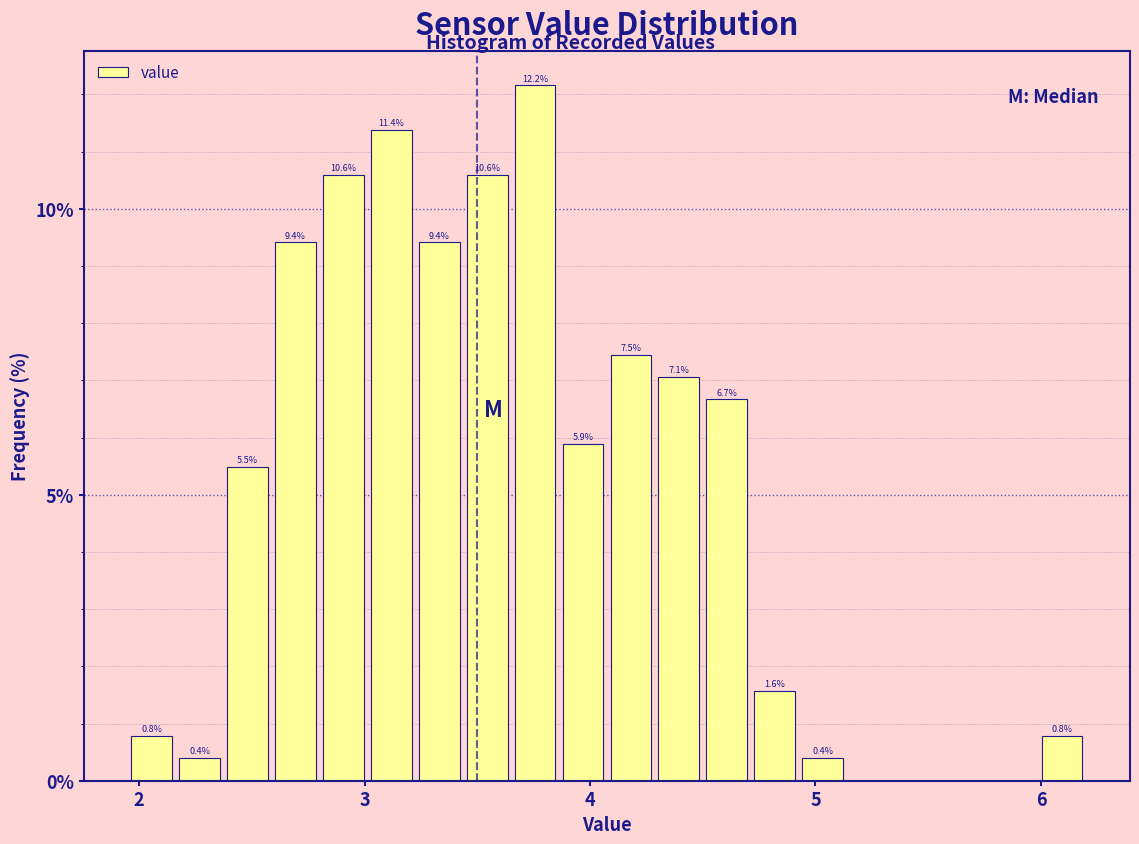

Around what value on the x-axis is the tallest bar? Give the approximate position of its centre, as read against the axis.

3.8